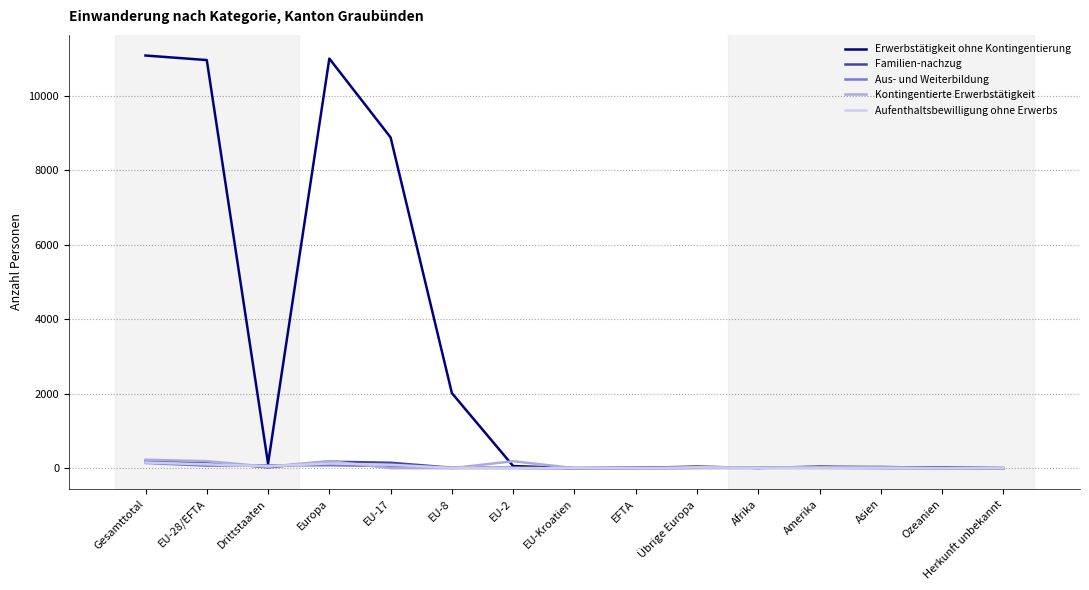

At which category does Kontingentierte Erwerbstätigkeit reach its first local valley?

Drittstaaten